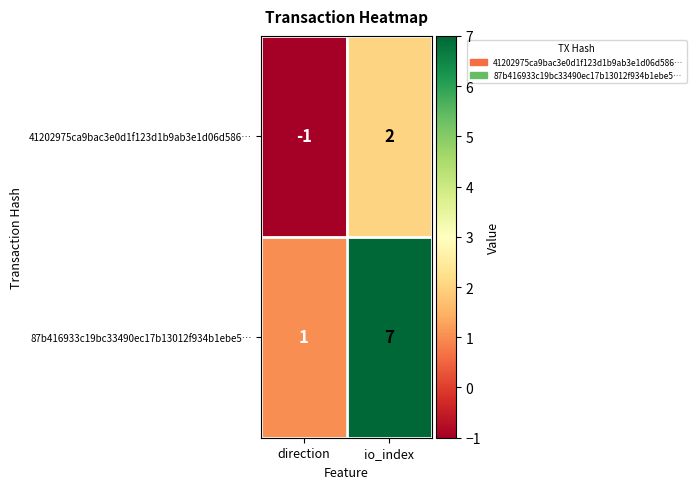

The 87b416933c19bc33490ec17b13012f934b1ebe5… series shows 11 at io_index. True or false?

False